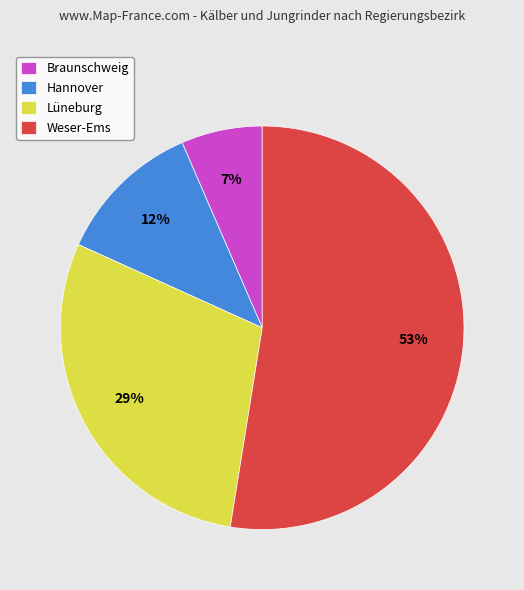

True or false: Lüneburg accounts for 29% of the total.

True